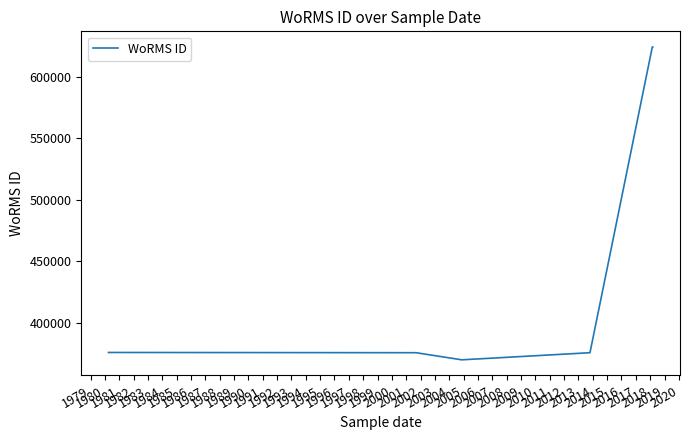

What is the sum of all values?

5868046